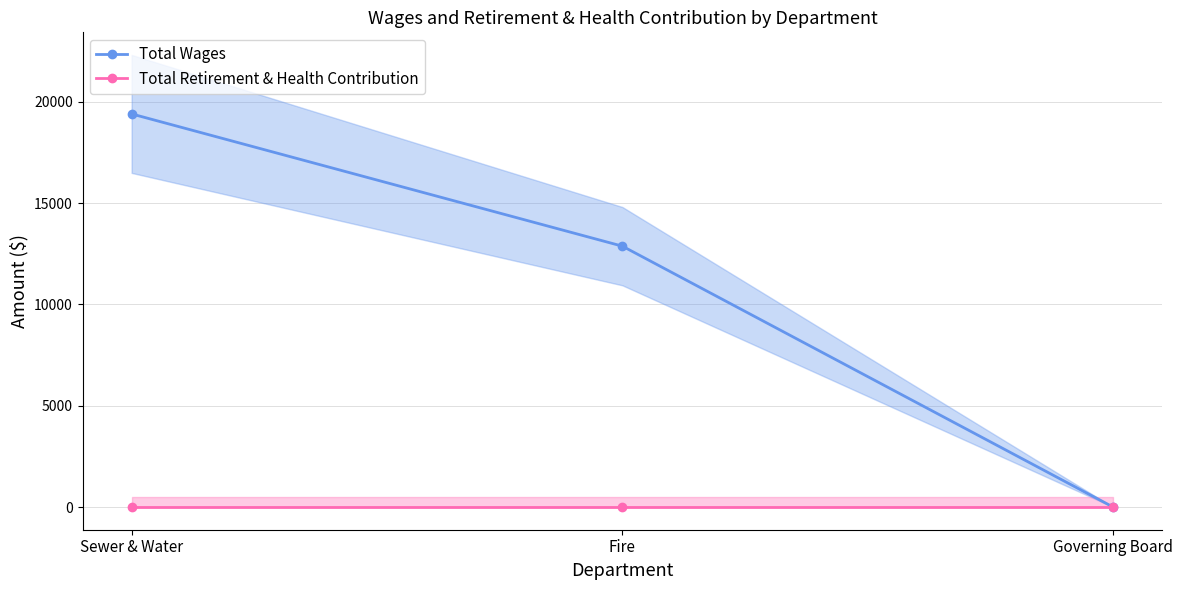

Which has a higher value, Sewer & Water or Governing Board?

Sewer & Water